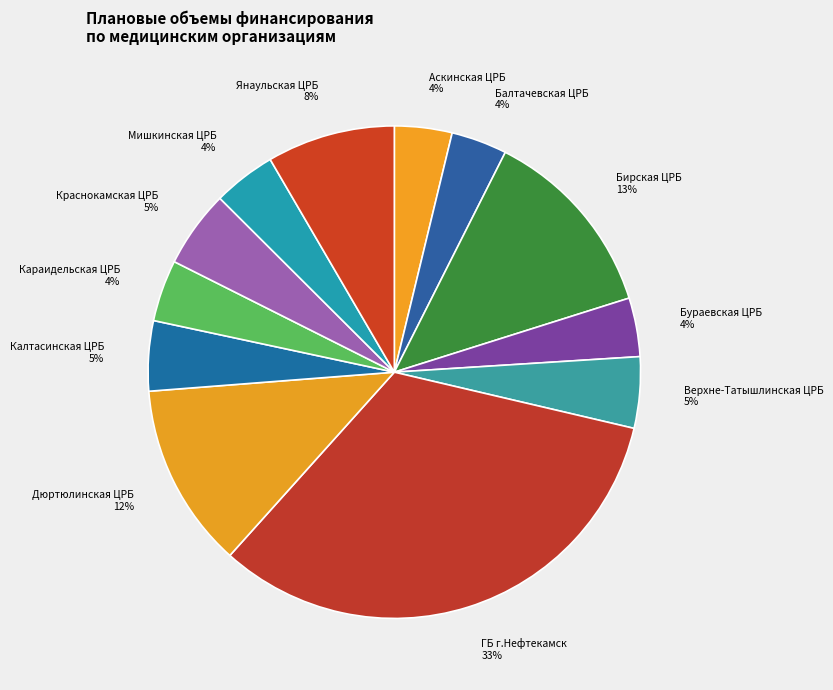

How many segments does this pie chart have?

12